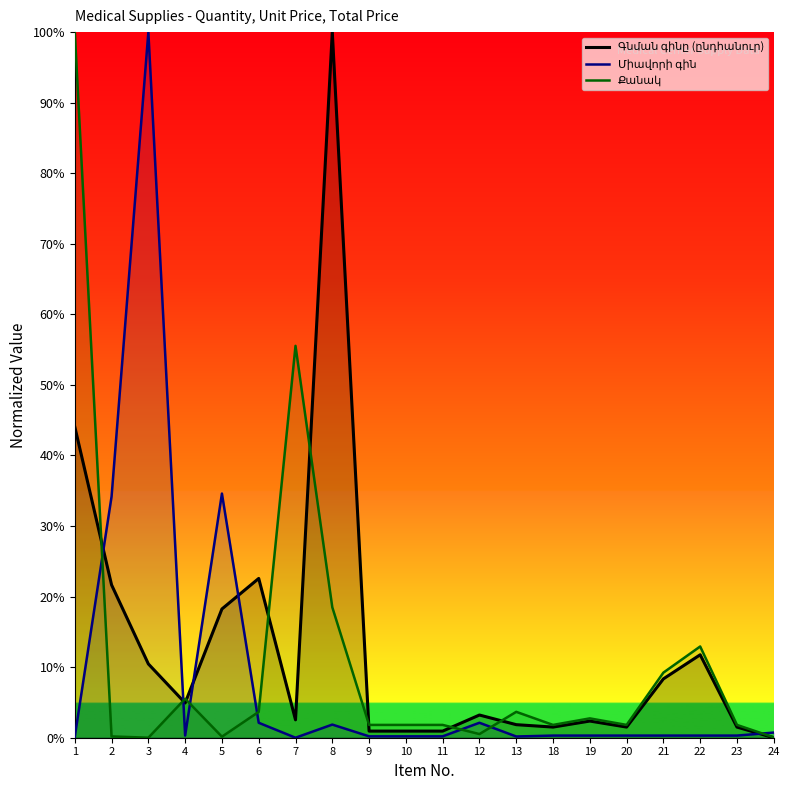

What is the sum of all Քանակ values?

223.6